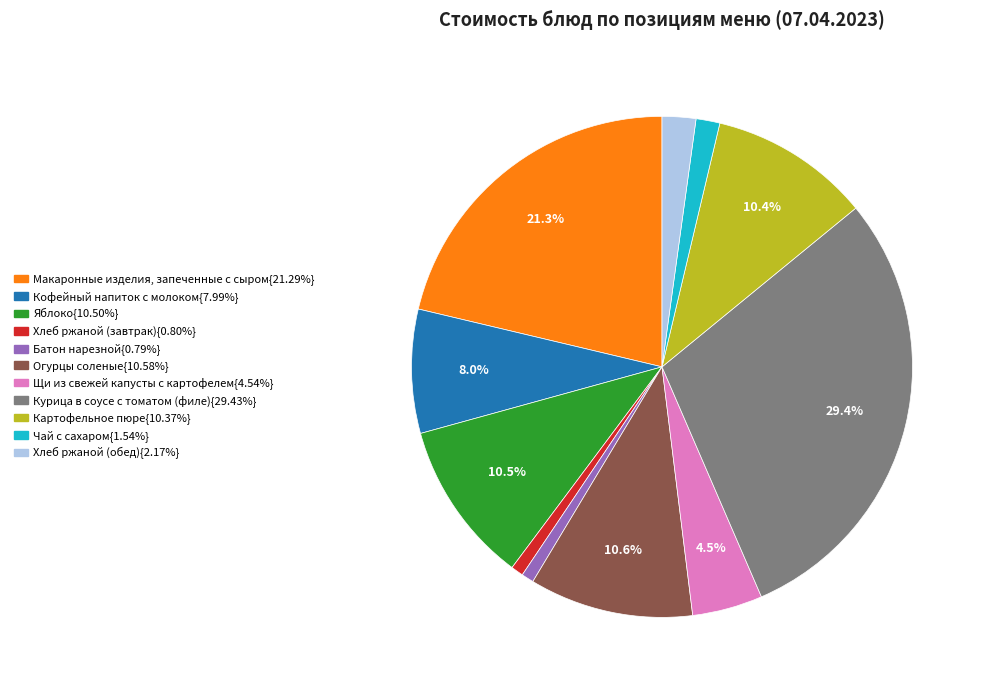

Is there a majority slice in this chart?

No